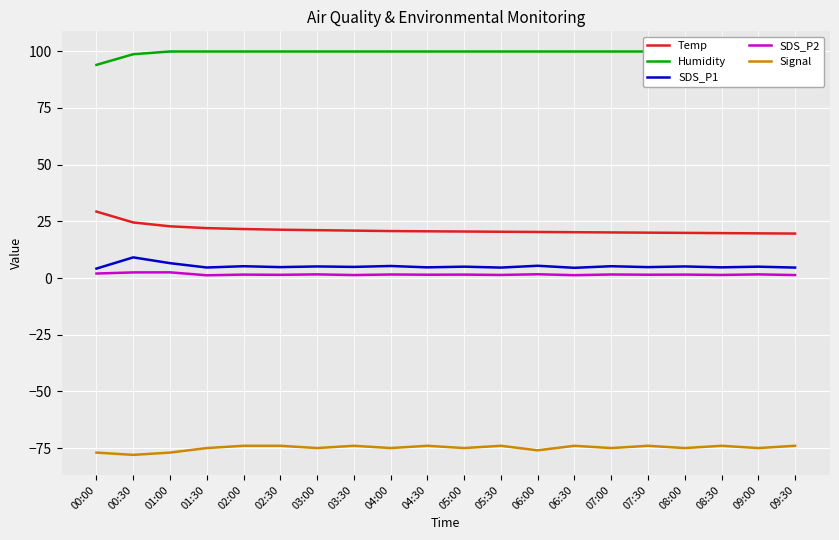

Reading left to right, what are all the values shown in this chart?

Temp: 29.3	24.5	22.8	22.0	21.6	21.3	21.1	20.9	20.7	20.6	20.5	20.4	20.3	20.2	20.1	20.0	19.9	19.8	19.7	19.6
Humidity: 94.0	98.7	99.9	99.9	99.9	99.9	99.9	99.9	99.9	99.9	99.9	99.9	99.9	99.9	99.9	99.9	99.9	99.9	99.9	99.9
SDS_P1: 4.2	9.1	6.5	4.6	5.2	4.8	5.1	4.9	5.3	4.7	5.0	4.6	5.4	4.5	5.2	4.8	5.1	4.7	5.0	4.6
SDS_P2: 2.0	2.5	2.5	1.2	1.5	1.4	1.6	1.3	1.6	1.4	1.5	1.4	1.6	1.2	1.6	1.4	1.5	1.4	1.6	1.3
Signal: -77.0	-78.0	-77.0	-75.0	-74.0	-74.0	-75.0	-74.0	-75.0	-74.0	-75.0	-74.0	-76.0	-74.0	-75.0	-74.0	-75.0	-74.0	-75.0	-74.0